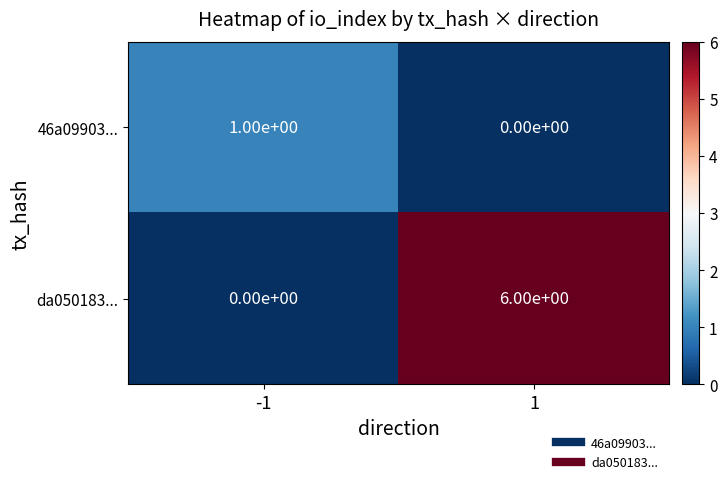

Between -1 and 1, which series saw the biggest shift?

da050183...